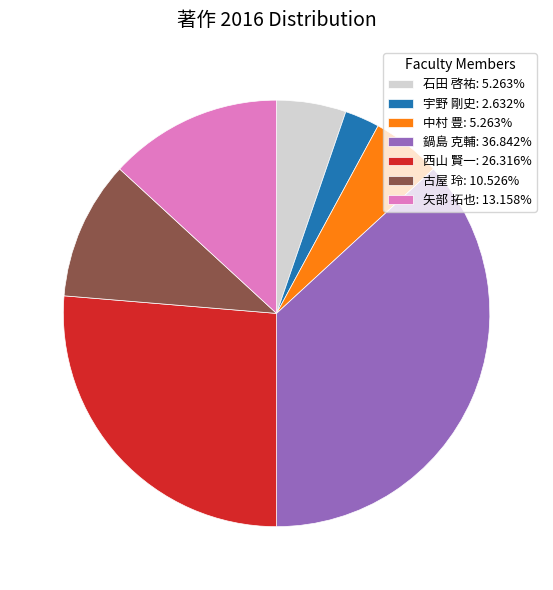

Combined, do 石田 啓祐: 5.263% and 宇野 剛史: 2.632% account for over 50%?

No